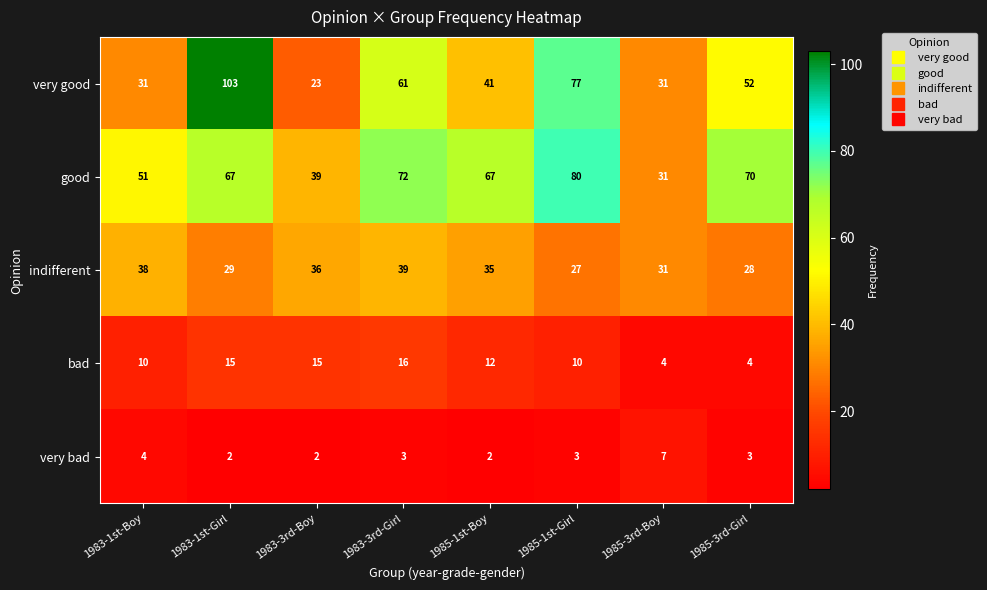

The value of very bad at 1983-1st-Boy is 6. True or false?

False